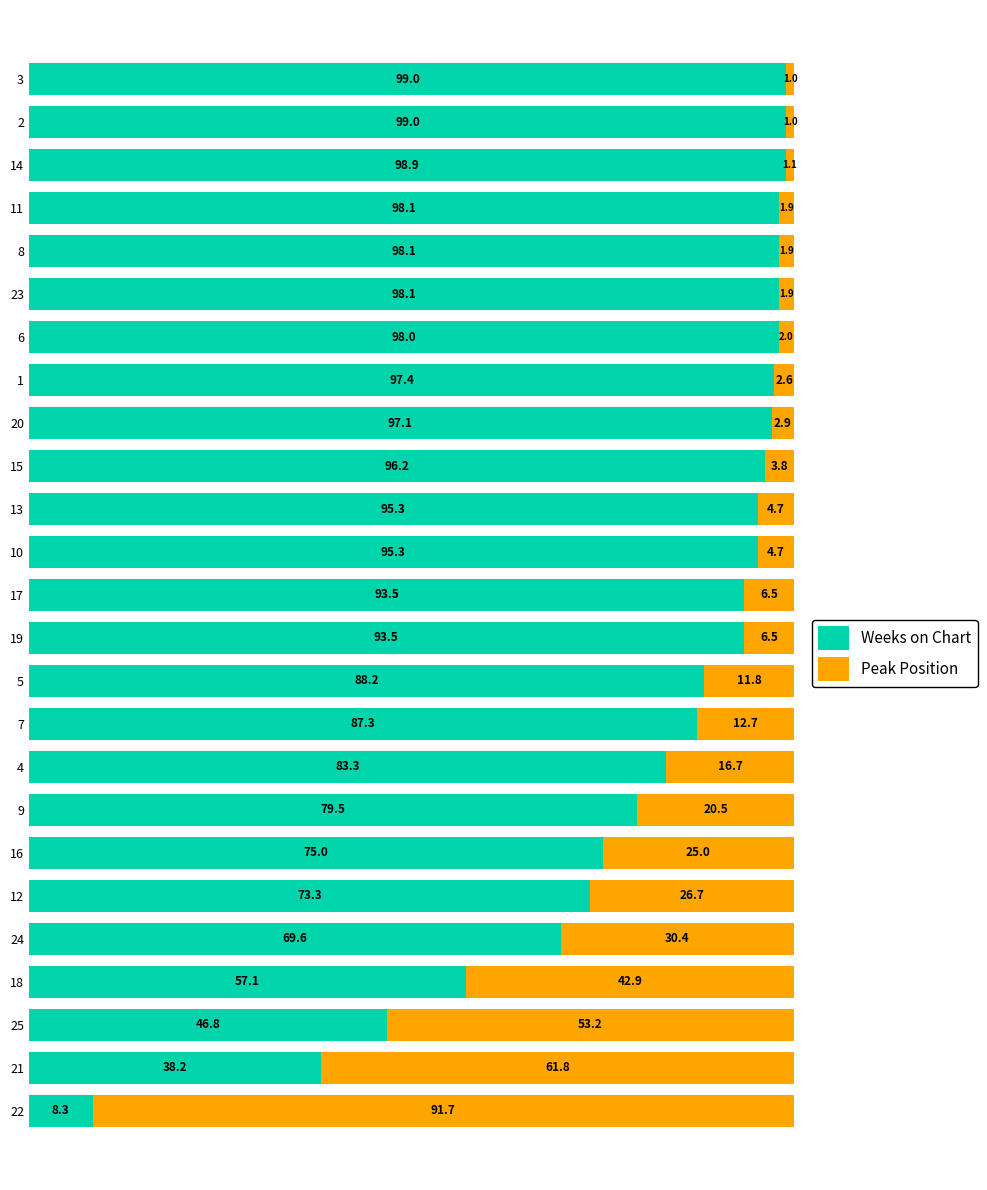

What is the difference between the maximum and minimum values in the Weeks on Chart series?

90.7